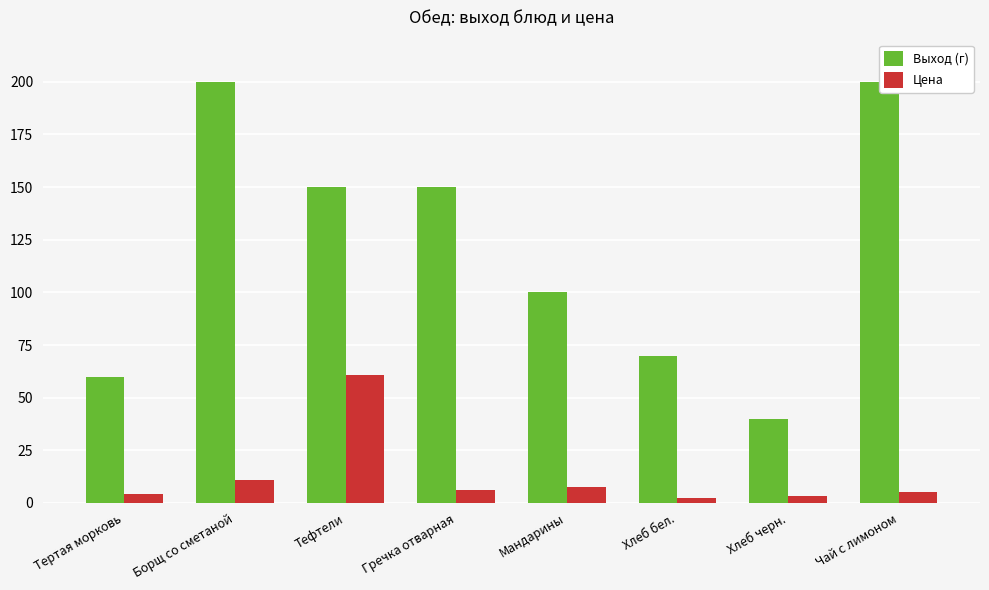

Between Тертая морковь and Хлеб черн., which series saw the biggest shift?

Выход (г)